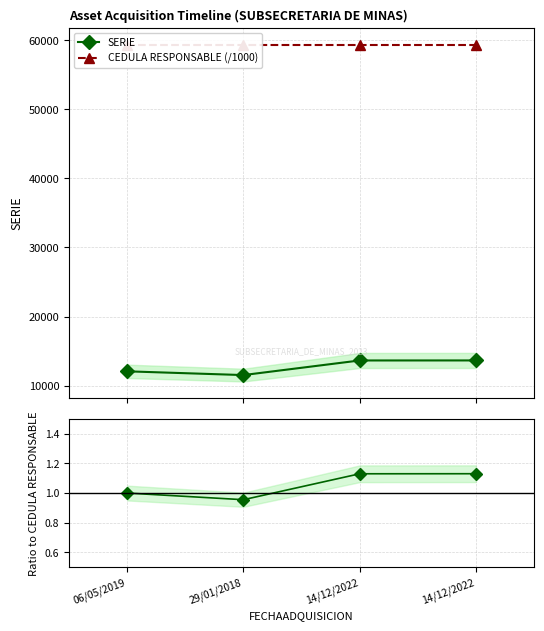

Where is CEDULA RESPONSABLE (/1000) nearest to the value 59310?

06/05/2019